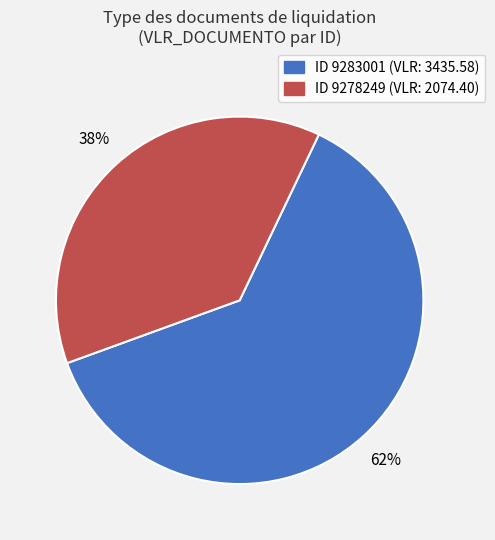

To the nearest percent, what is the average slice percentage?

50%